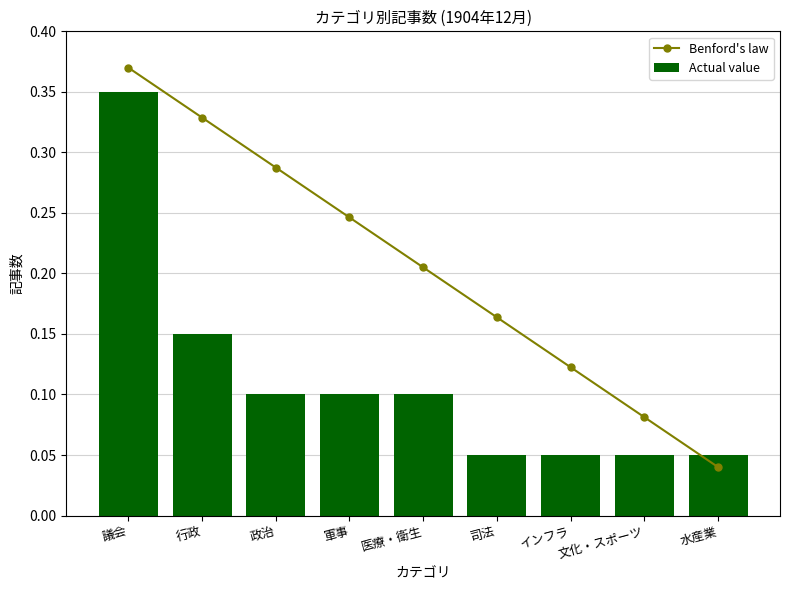

Which category has the lowest value across all series?

水産業